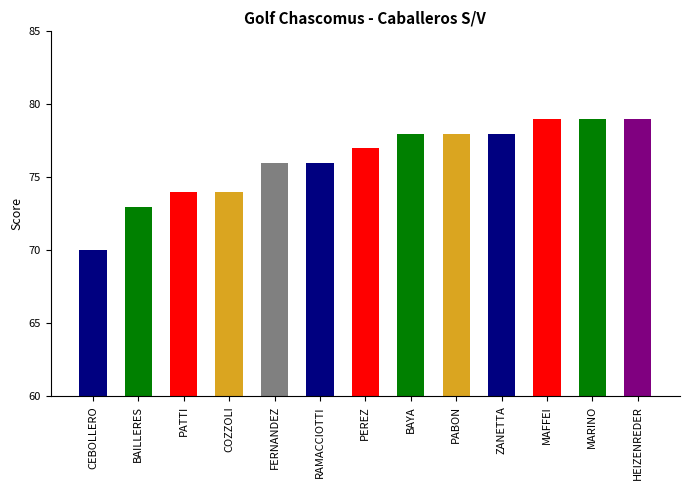

How many values are below 77?

6